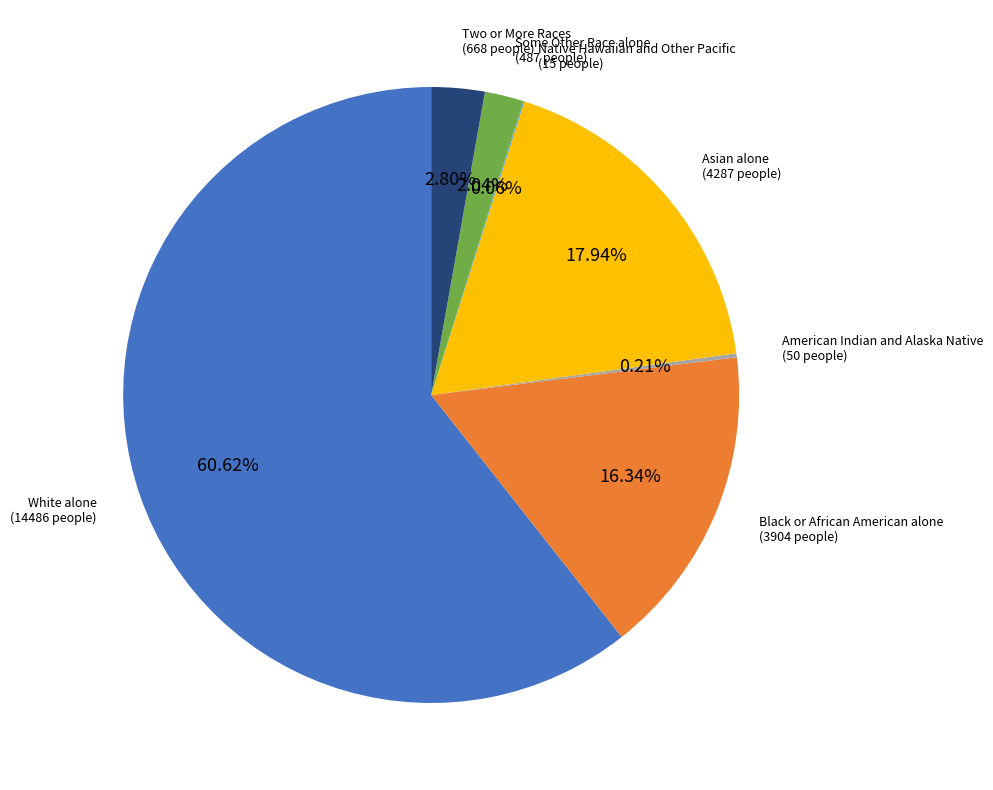

Which category has the biggest portion of the pie?

White alone